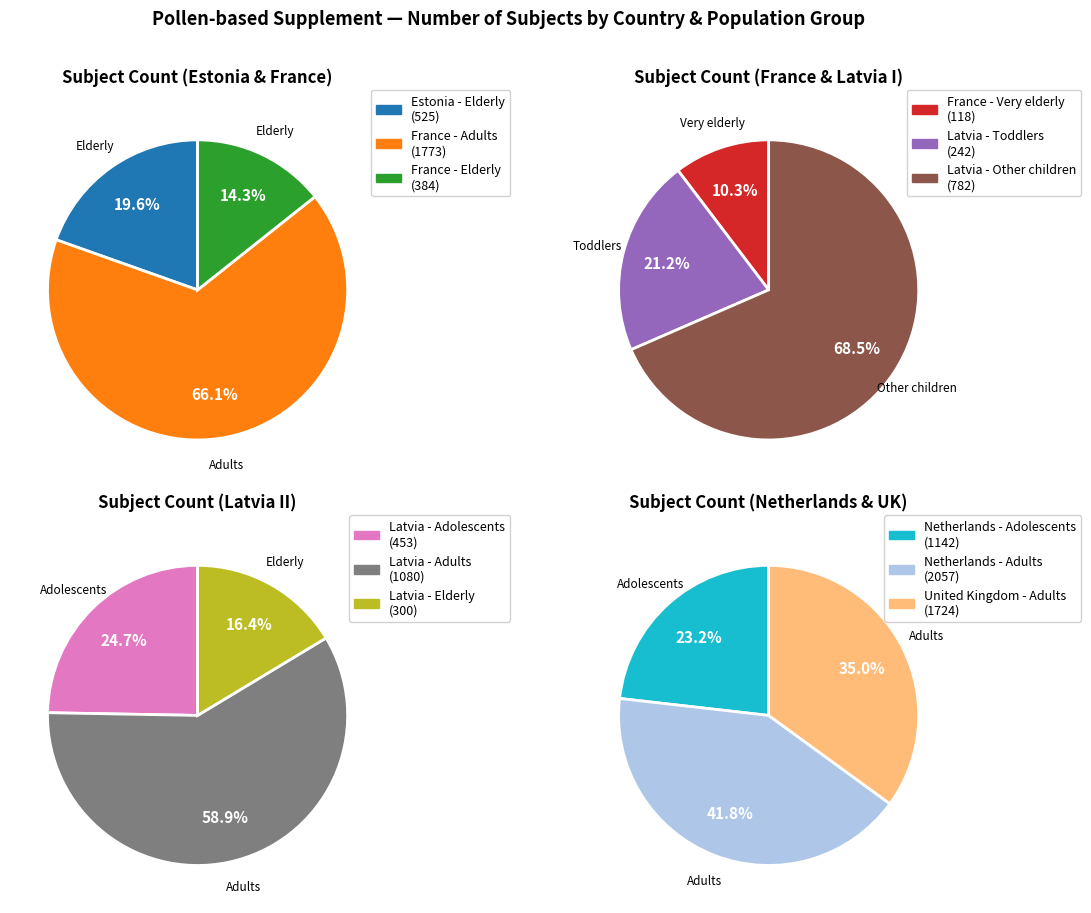

What is the change in value from Latvia - Toddlers to Latvia - Adults?

+838